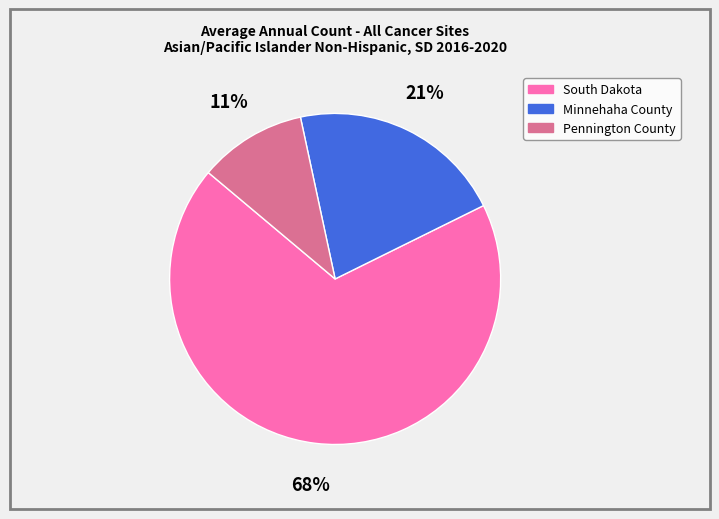

Which has a higher value, Minnehaha County or Pennington County?

Minnehaha County